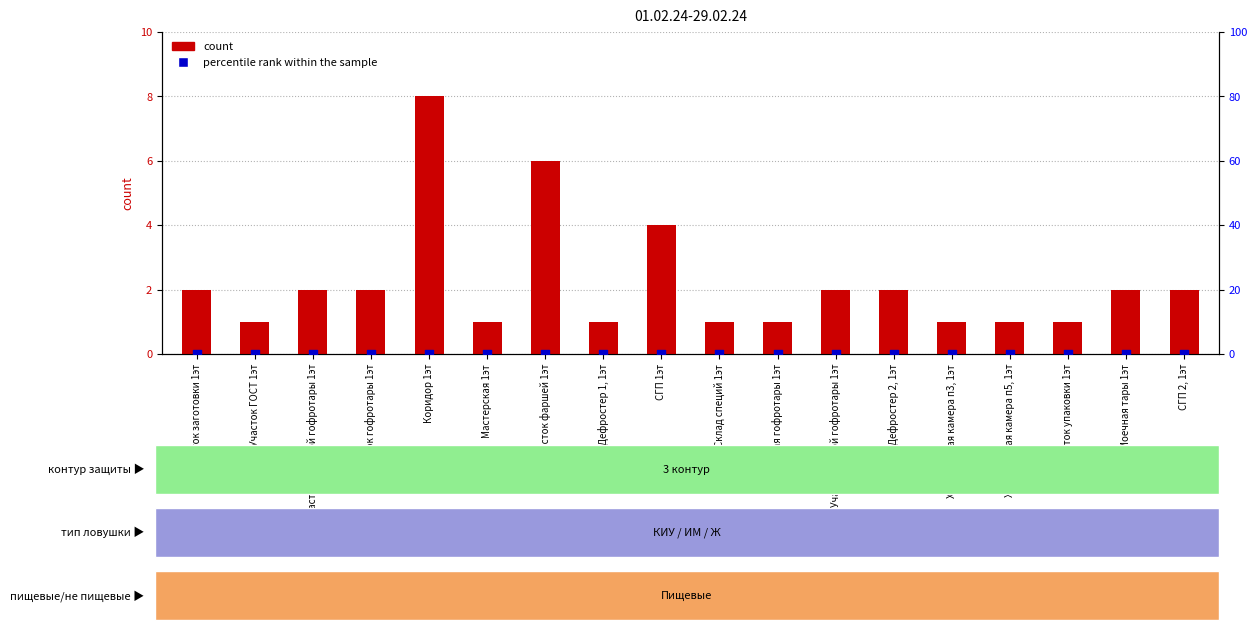

Is the value of percentile rank within the sample at Участок упаковки 1эт greater than the value of count at Прессовая гофротары 1эт?

No